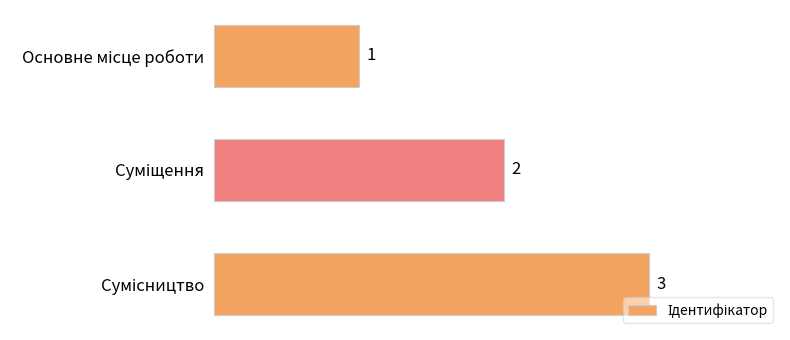

What is the value of the 3rd bar from the top?

3